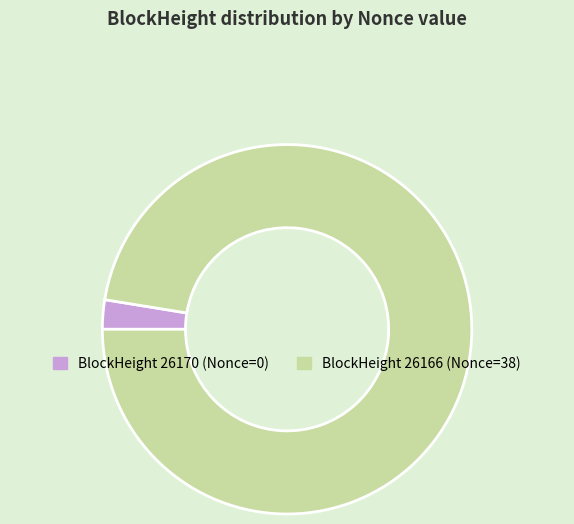

Does any single category account for the majority?

Yes